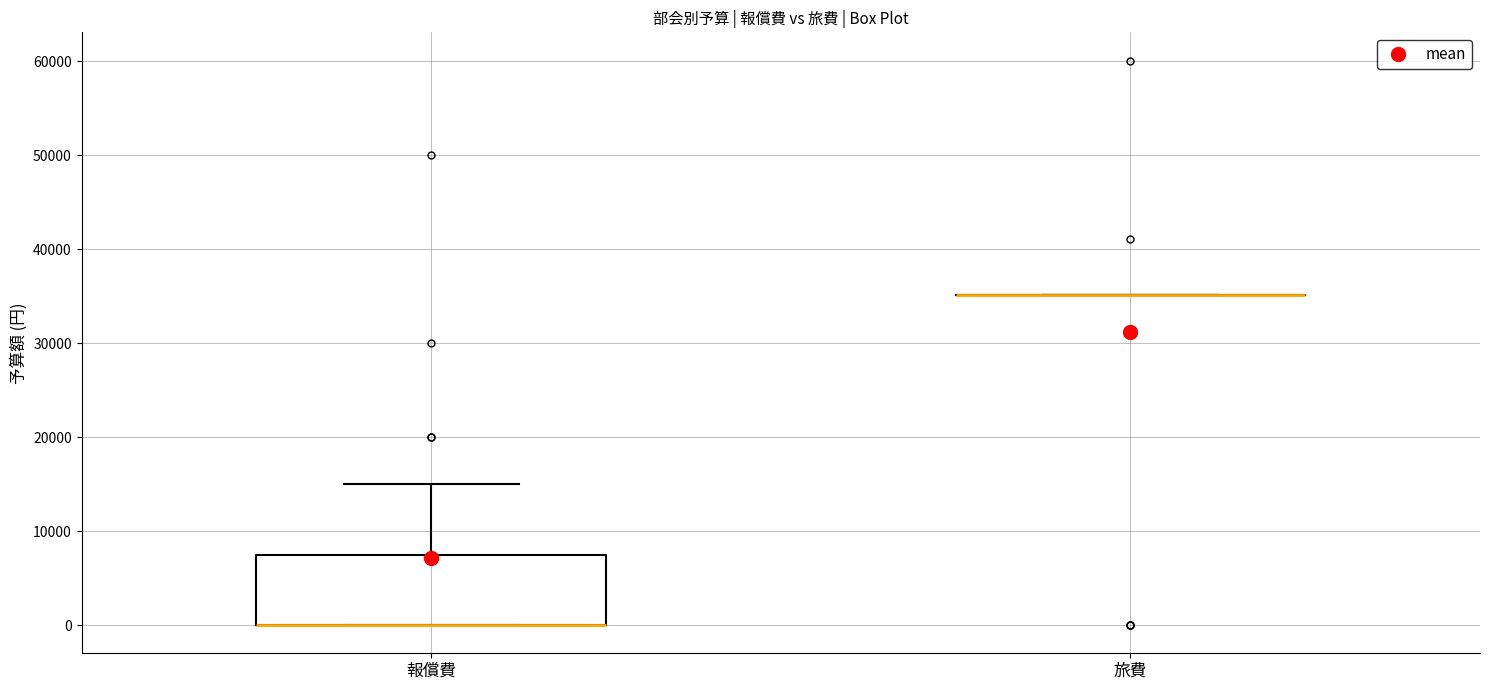

Reading left to right, read every box against the y-axis: the position of its median line, the range the box covers, and the ends of its whiskers. The values are not printed on the chart, so give them approximately, as read against the axis.

報償費: median 0 (drawn on the box's lower edge), box 0 to 8000, whiskers 0 to 15000
旅費: box collapsed to a line at 35000, whiskers 35000 to 35000